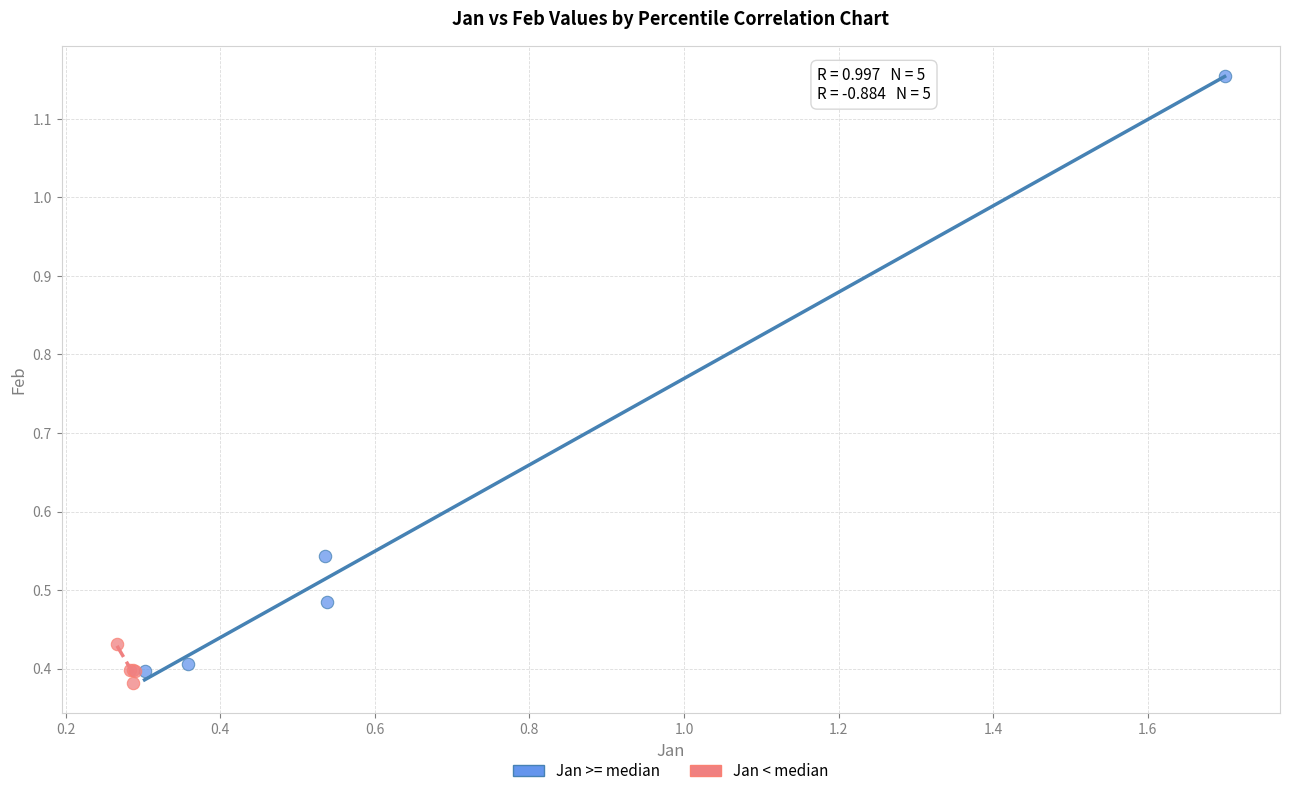

Which series contains the highest Y value?

Jan >= median